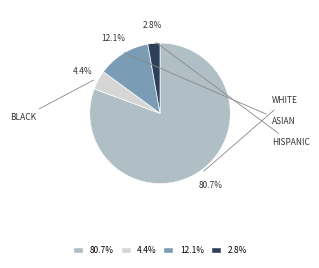

How many slices are in this pie chart?

4